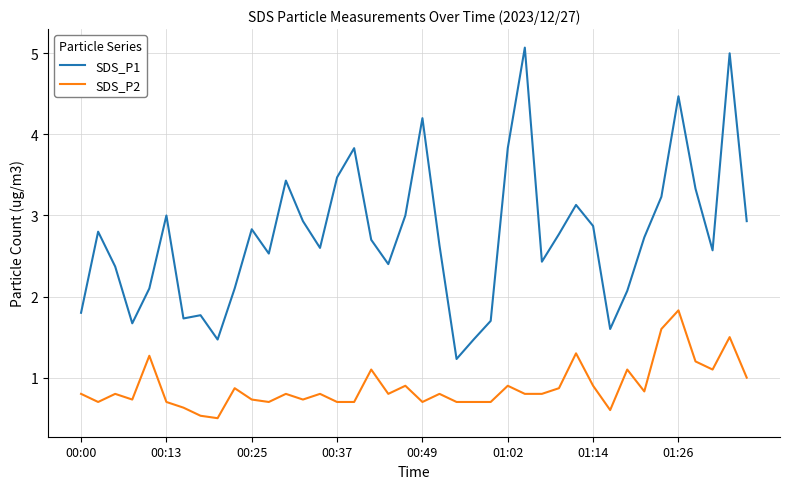

Rank the series by their maximum value, from lowest to highest.

SDS_P2, SDS_P1